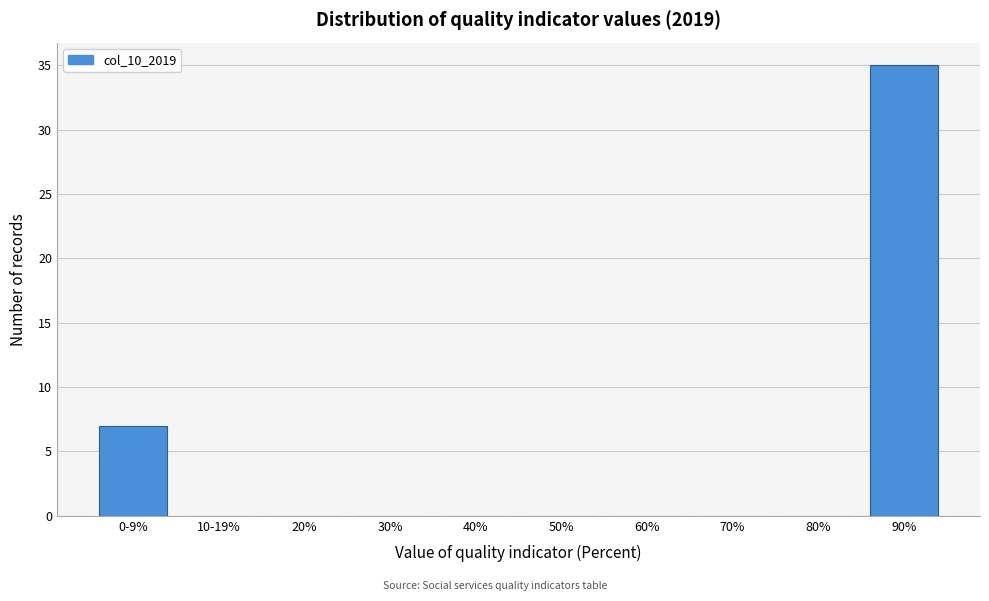

Reading left to right, what are all the values shown in this chart?

0-9%=7	10-19%=0	20%=0	30%=0	40%=0	50%=0	60%=0	70%=0	80%=0	90%=35